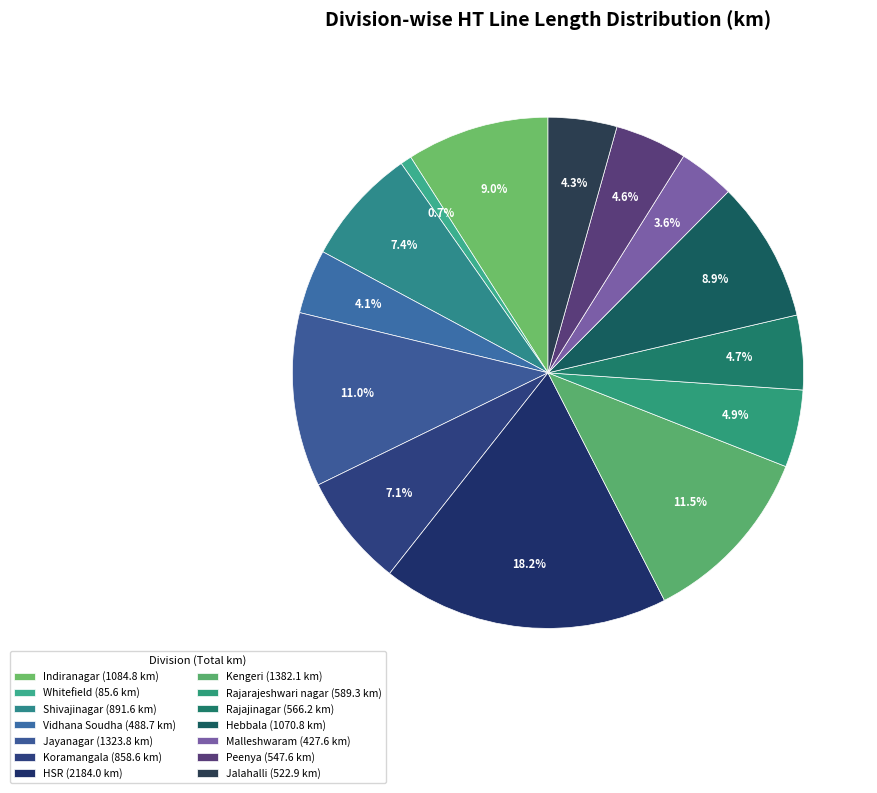

Between Shivajinagar and Rajajinagar, which is larger?

Shivajinagar